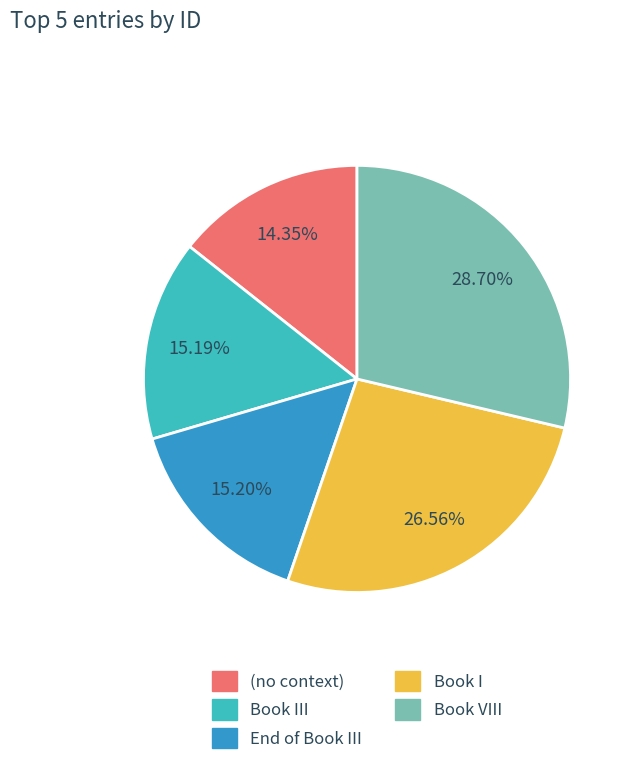

How many slices are in this pie chart?

5